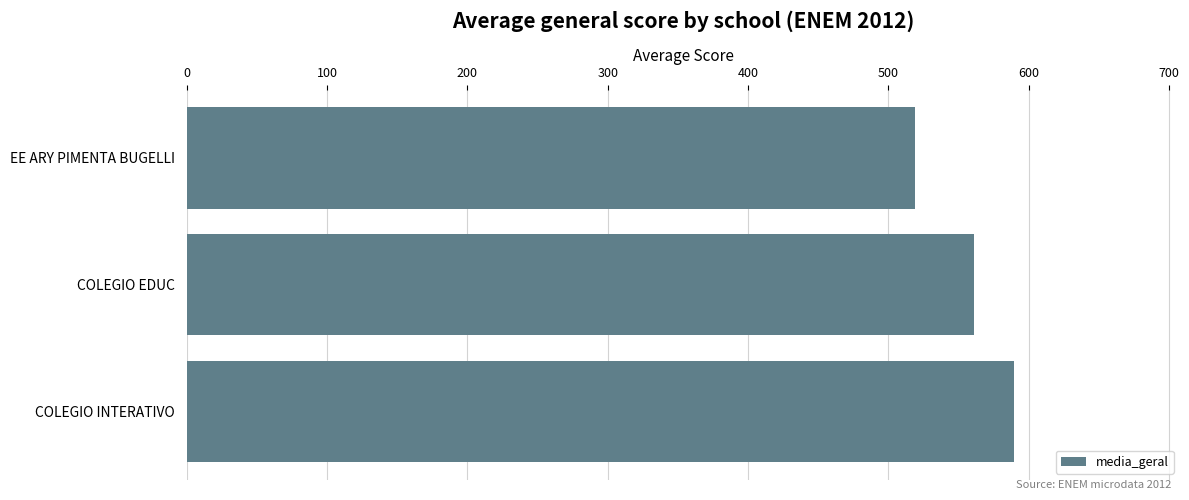

What is the smallest value displayed?

519.0